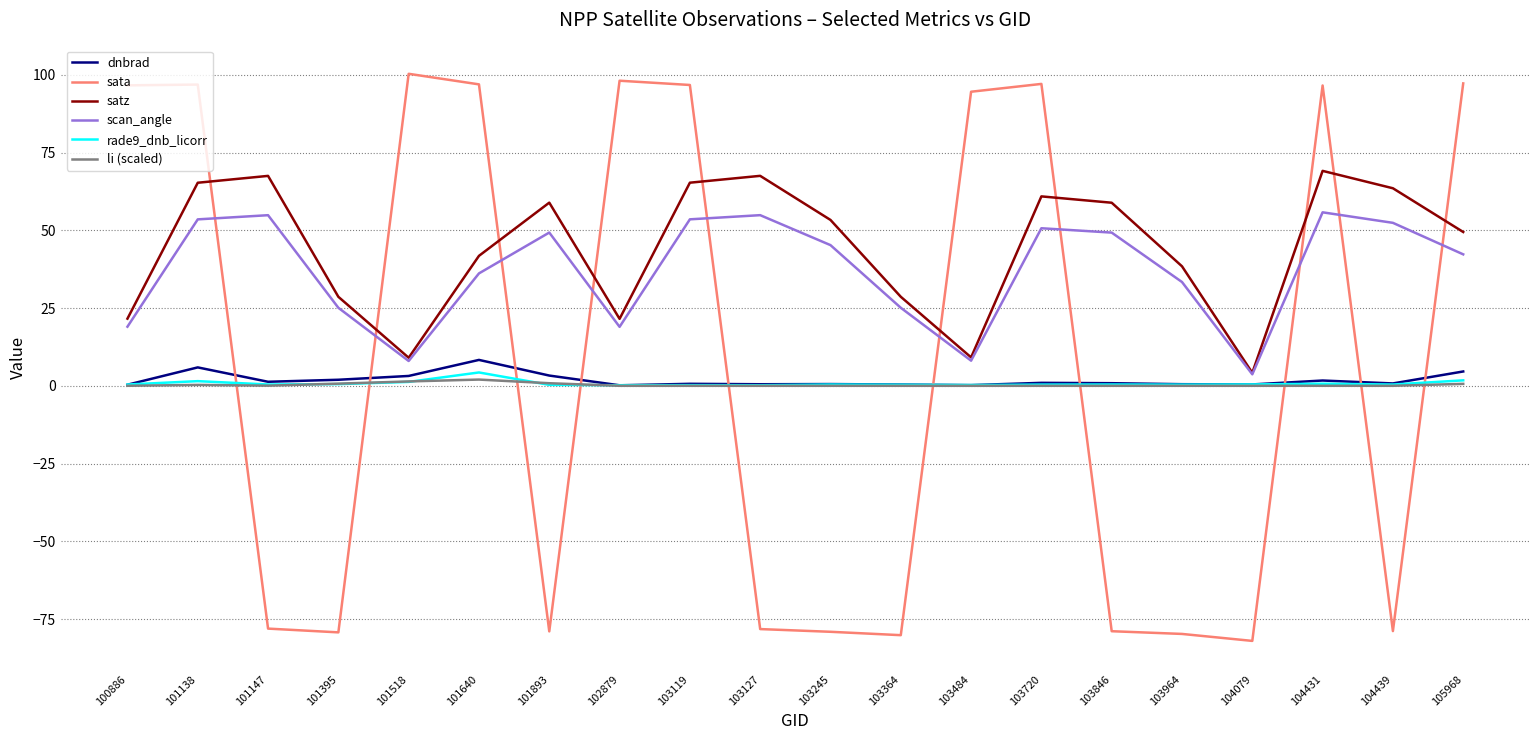

What are all the series names shown in the legend?

dnbrad, sata, satz, scan_angle, rade9_dnb_licorr, li (scaled)